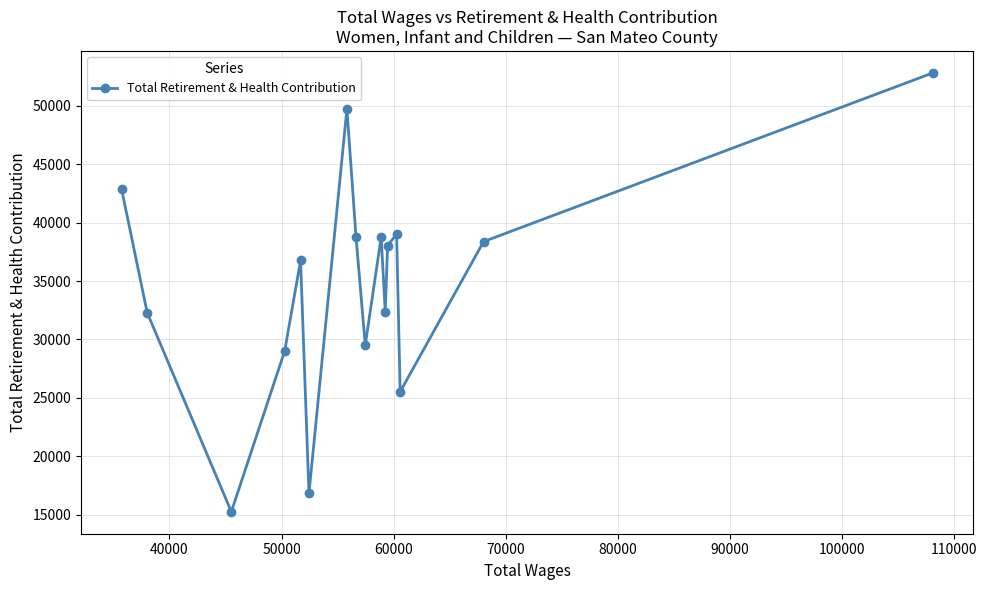

What is the sum of all values?

555914